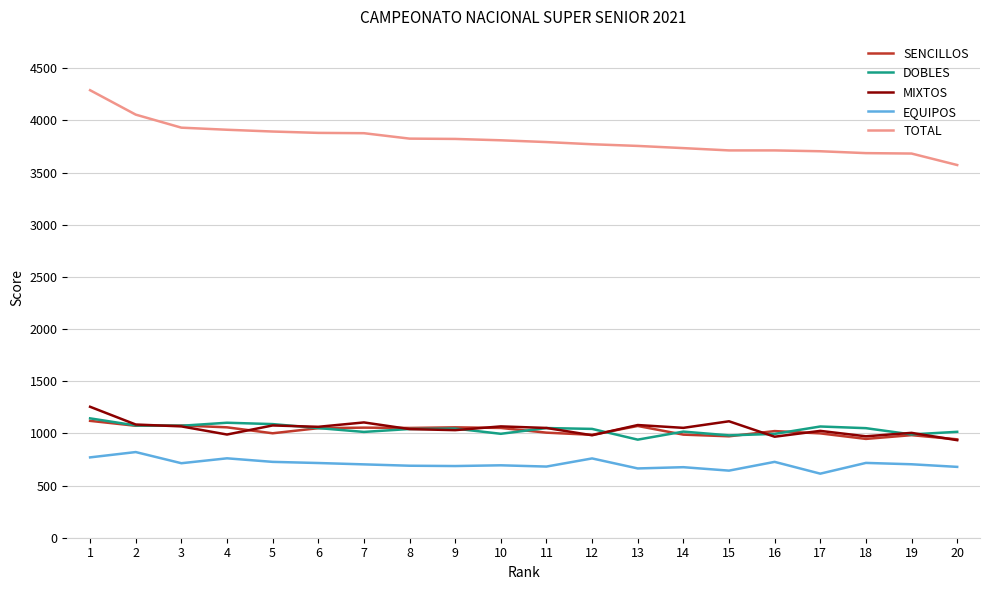

What is the maximum value shown in the chart?

4289